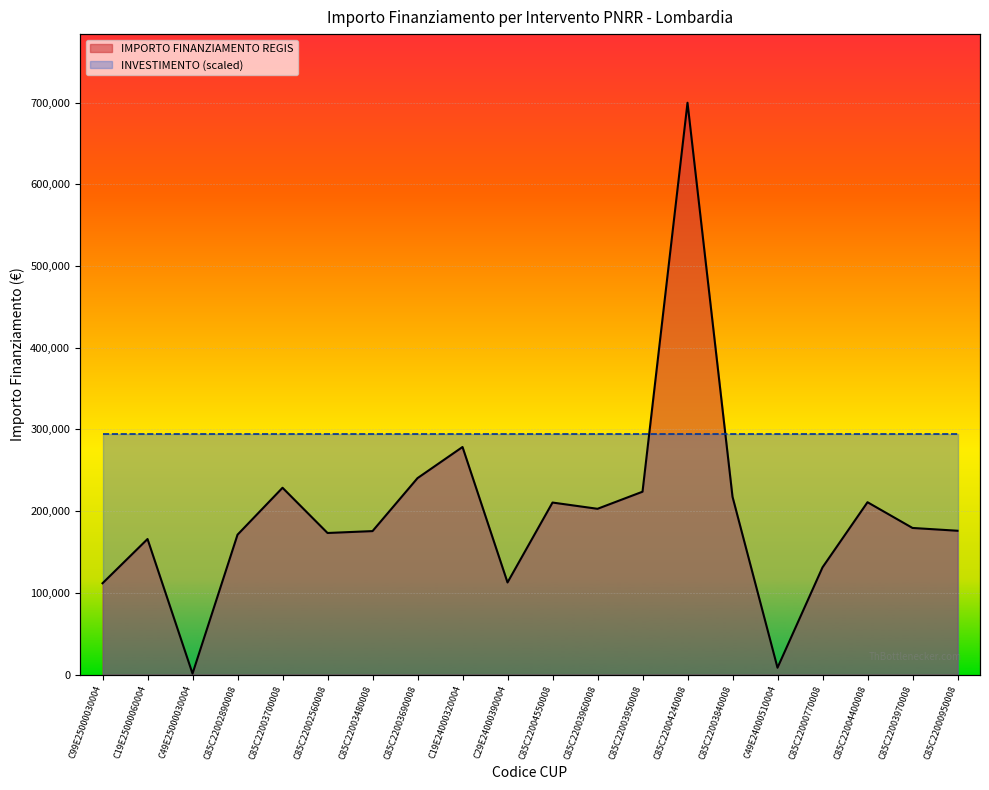

Where is the data nearest to the value 350467?

C19E24000320004